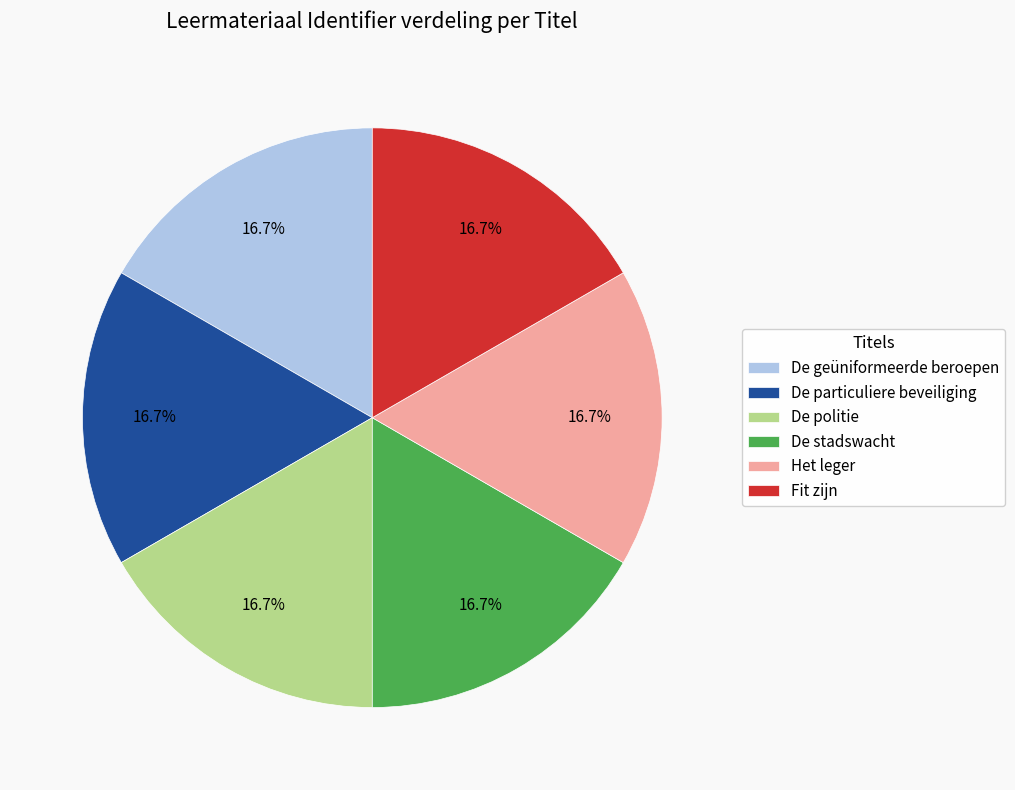

Does any single category account for the majority?

No